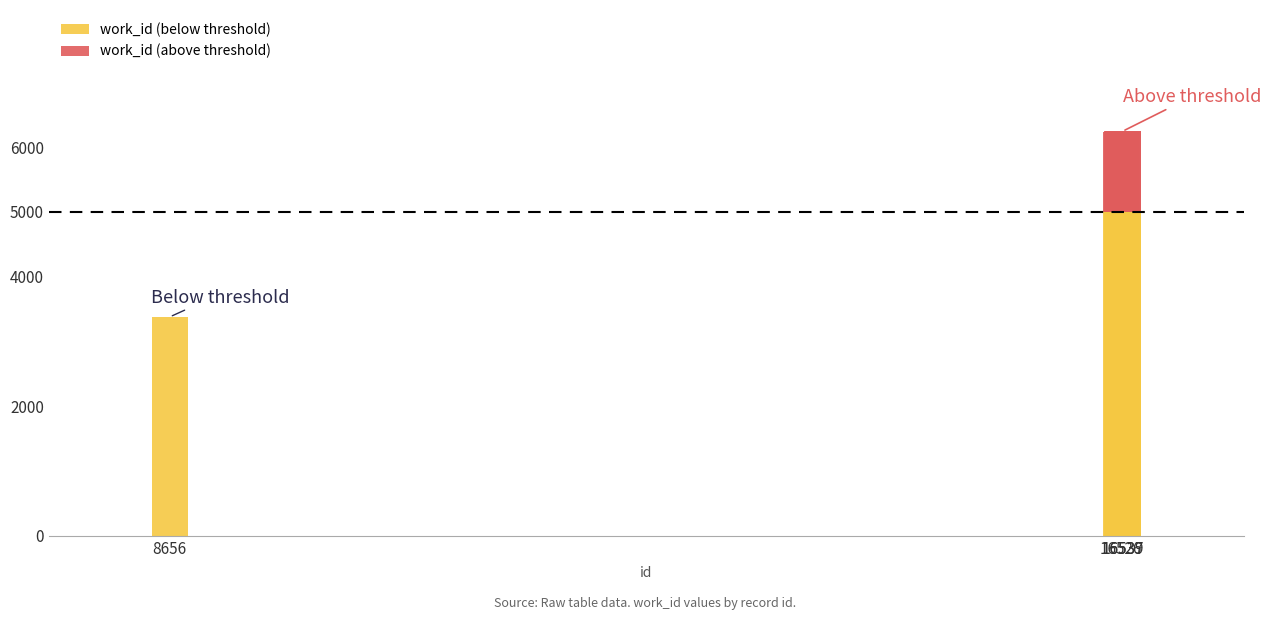

Are the bars horizontal?

No